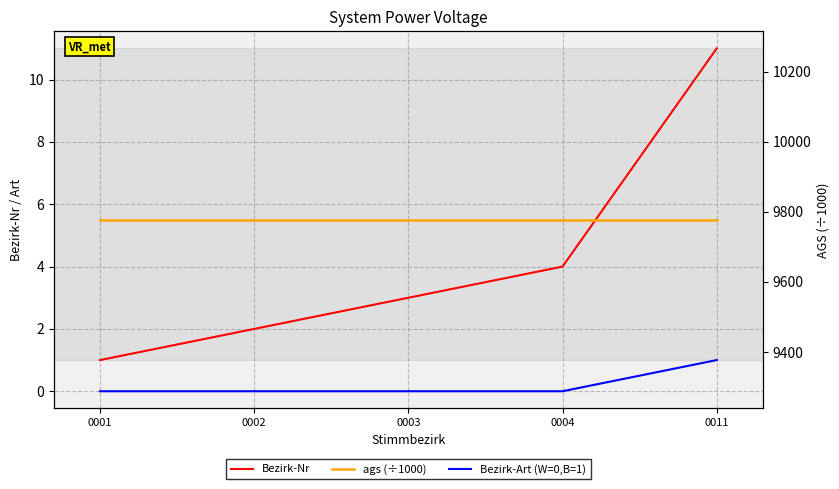

Reading left to right, transcribe all the data shown in this chart.

Bezirk-Nr: 0001=1.0	0002=2.0	0003=3.0	0004=4.0	0011=11.0
Bezirk-Art (W=0,B=1): 0001=0.0	0002=0.0	0003=0.0	0004=0.0	0011=1.0
ags (÷1000): 0001=9777.2	0002=9777.2	0003=9777.2	0004=9777.2	0011=9777.2